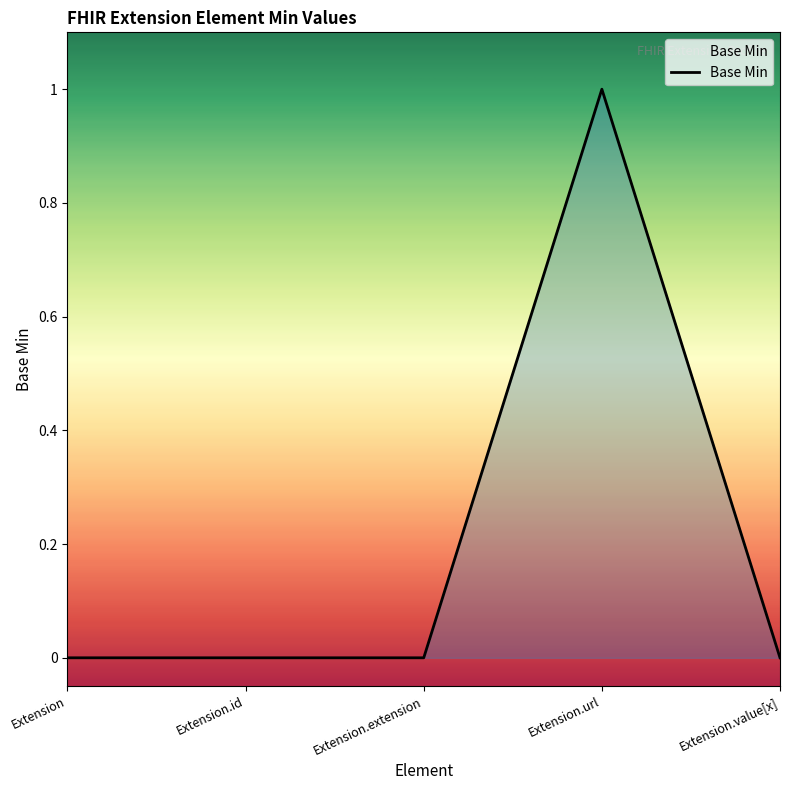

The chart shows a value of 0 at Extension. True or false?

True